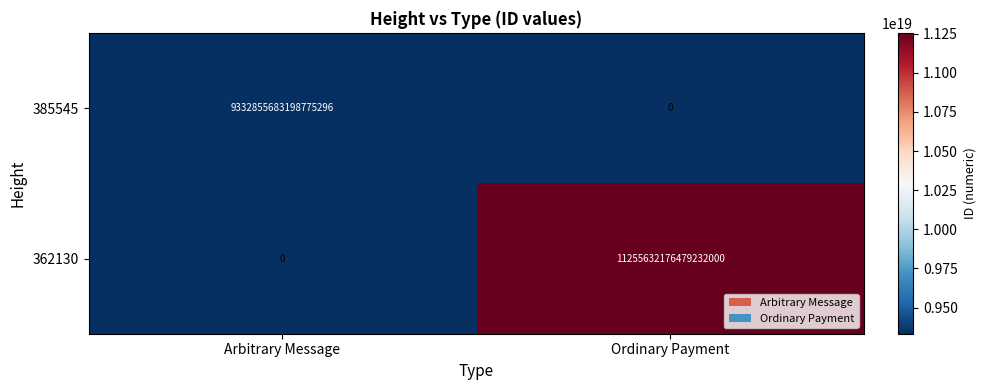

The 362130 series shows -6960949148072698880 at Arbitrary Message. True or false?

False